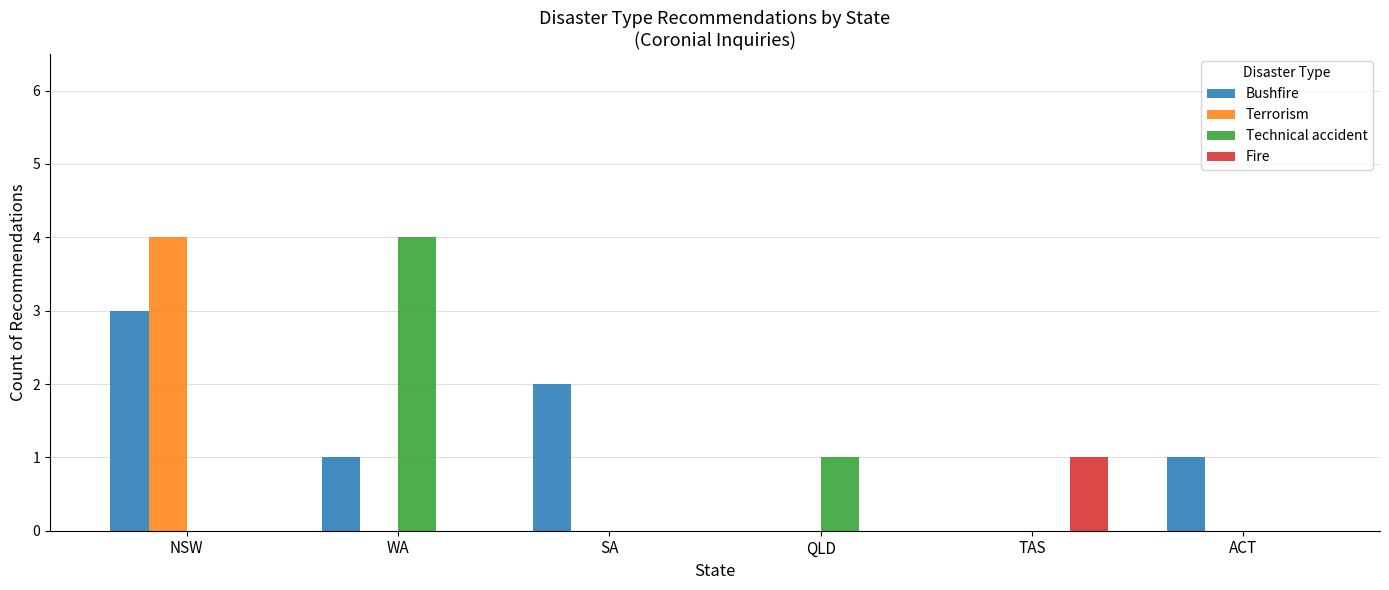

What is the total value across all series at NSW?

7